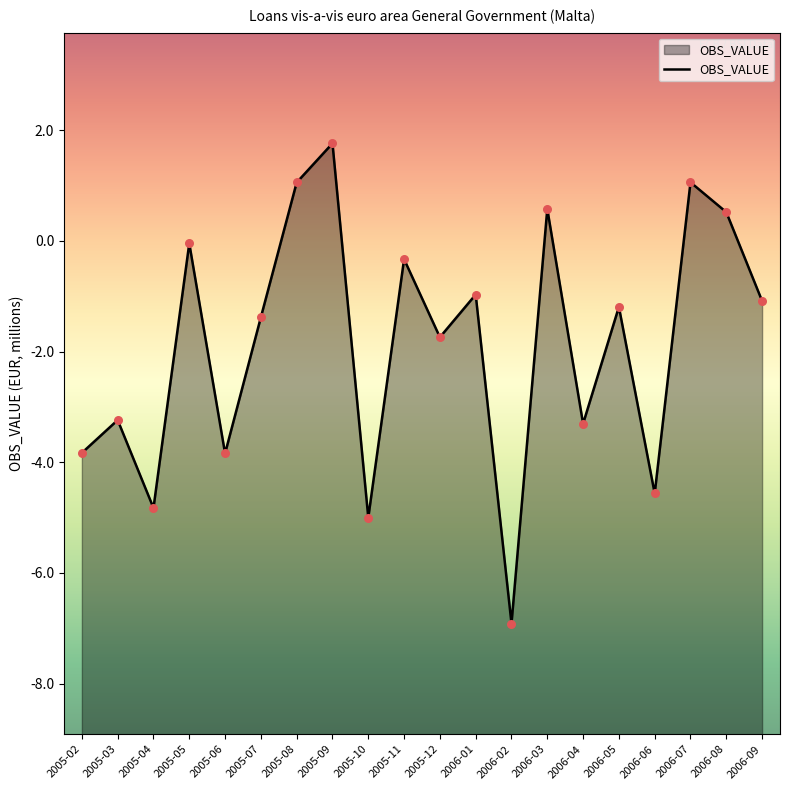

What is the change in value from 2005-03 to 2005-10?

-1.8